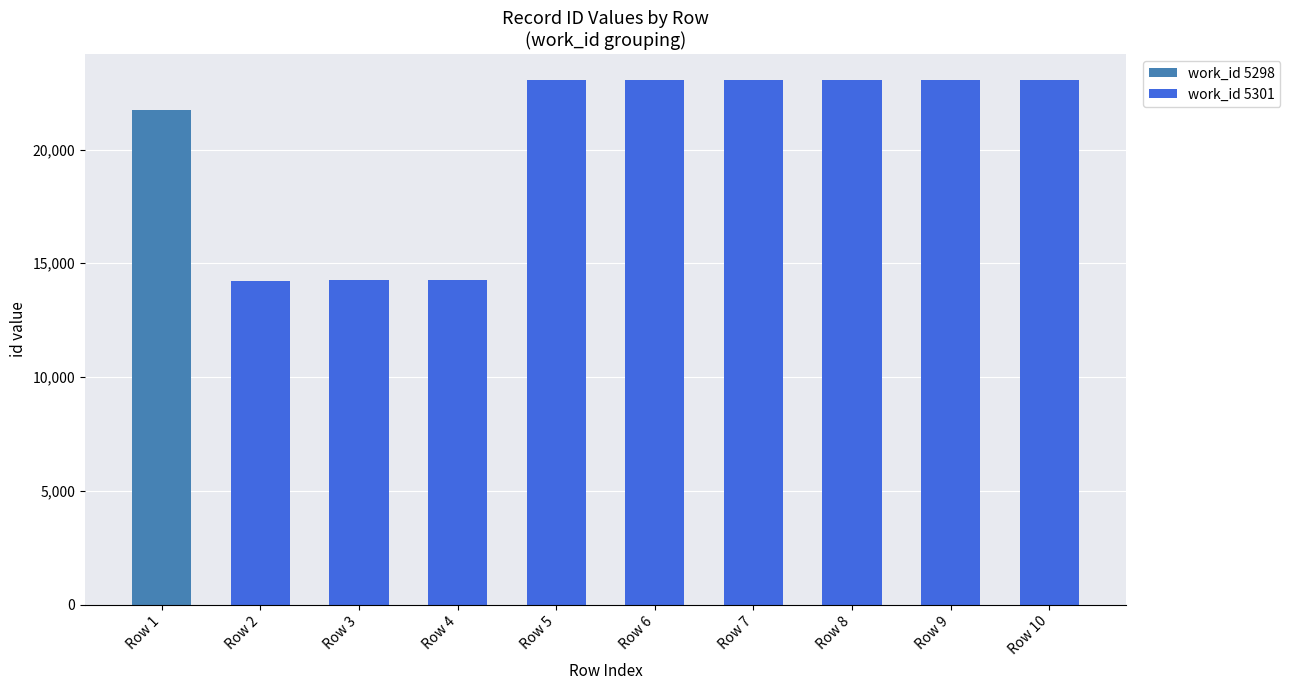

What is the sum of all work_id 5298 values?

21717